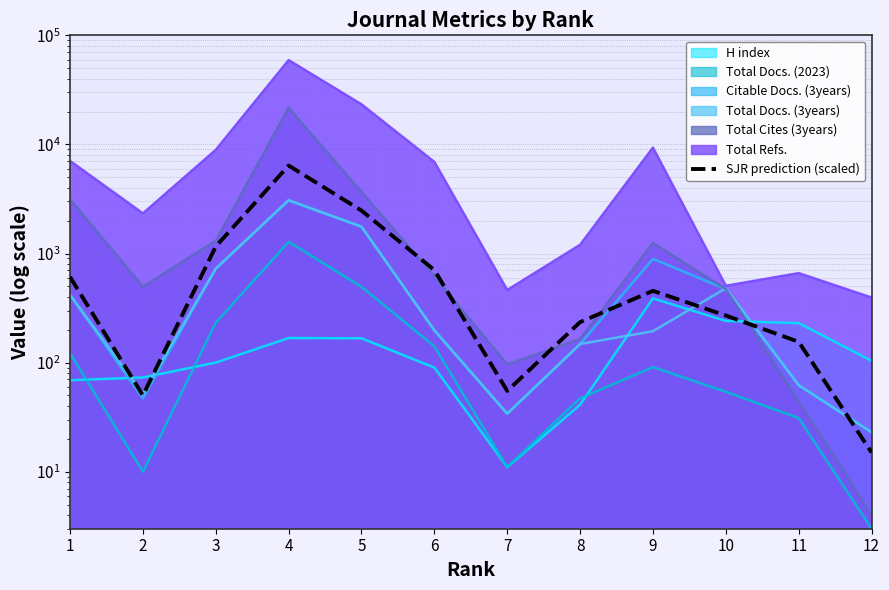

Reading left to right, what are all the values shown in this chart?

1=610	2=50	3=1160	4=6400	5=2475	6=705	7=55	8=235	9=455	10=270	11=155	12=15